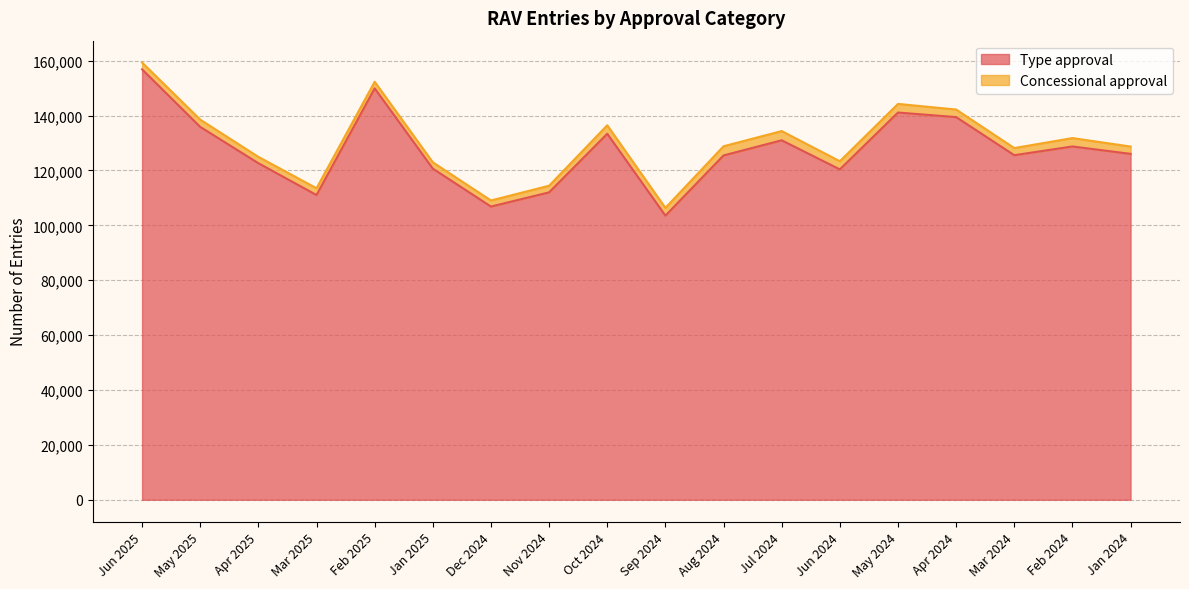

What is the ratio of the value at Feb 2024 to the value at Apr 2025?

1.0